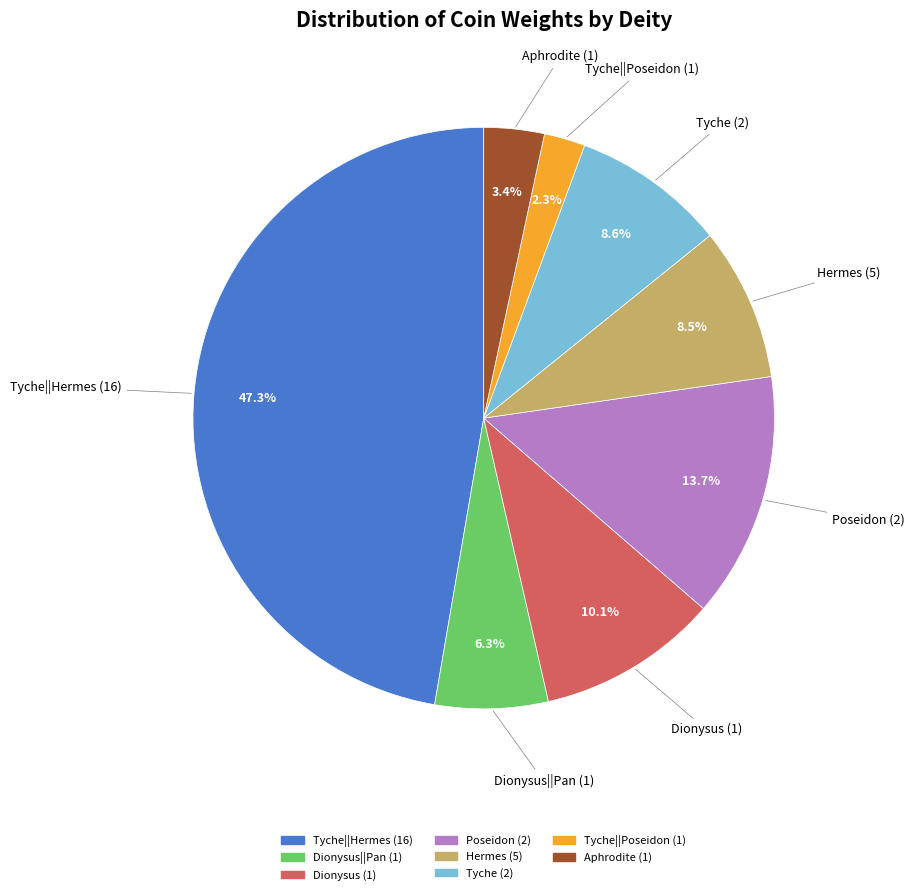

Is there a majority slice in this chart?

No